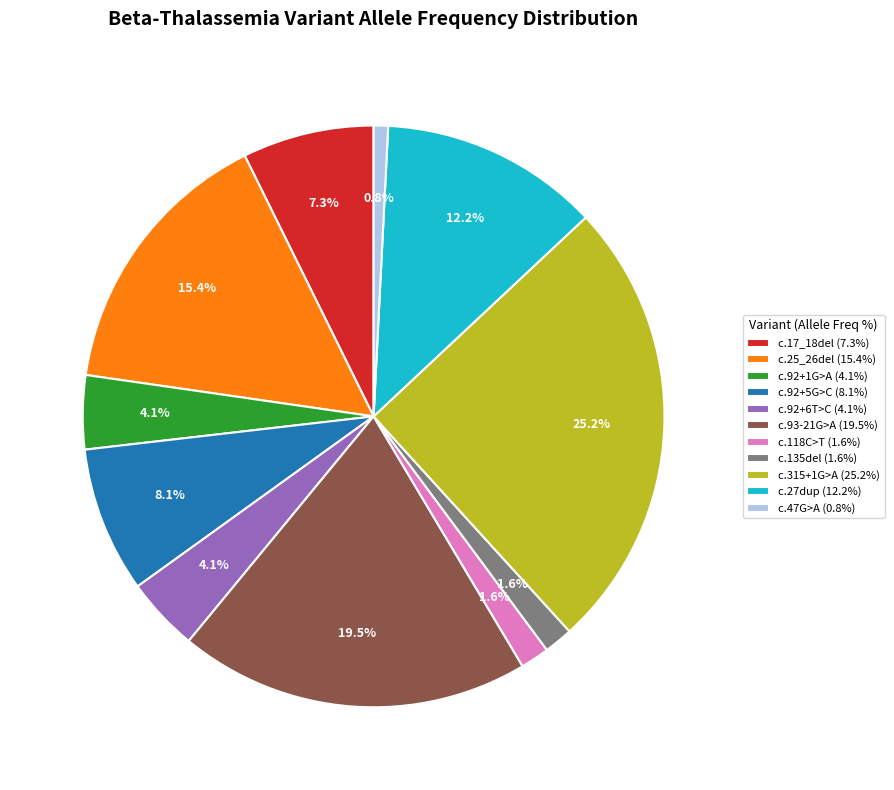

What is the ratio of the value at c.27dup (12.2%) to the value at c.92+1G>A (4.1%)?

3.0